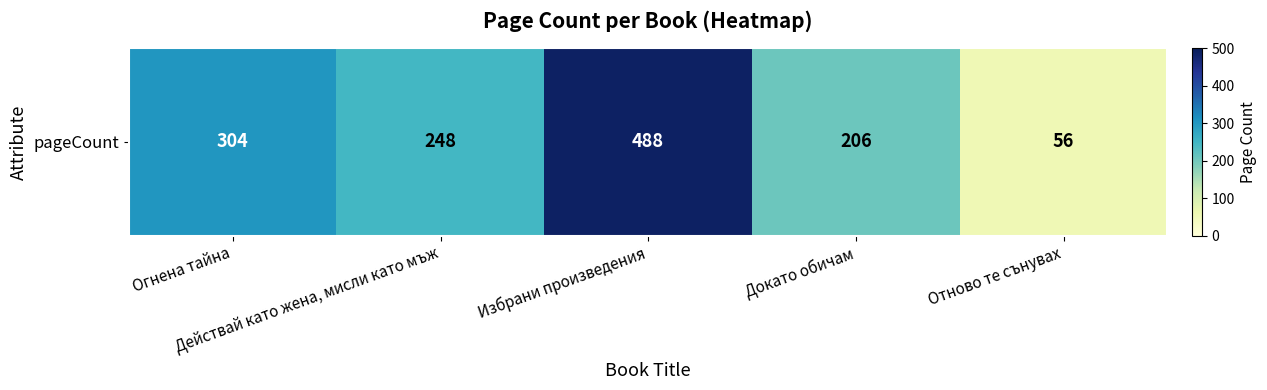

Reading left to right, extract all data points from this chart.

Огнена тайна=304	Действай като жена, мисли като мъж=248	Избрани произведения=488	Докато обичам=206	Отново те сънувах=56